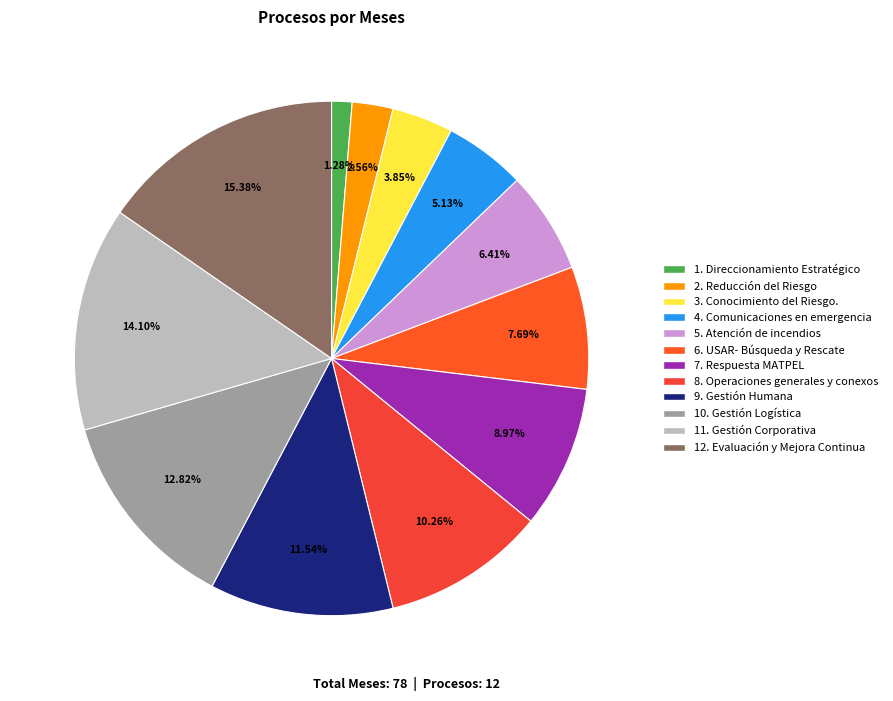

To the nearest percent, what percentage of the pie is 2. Reducción del Riesgo?

3%